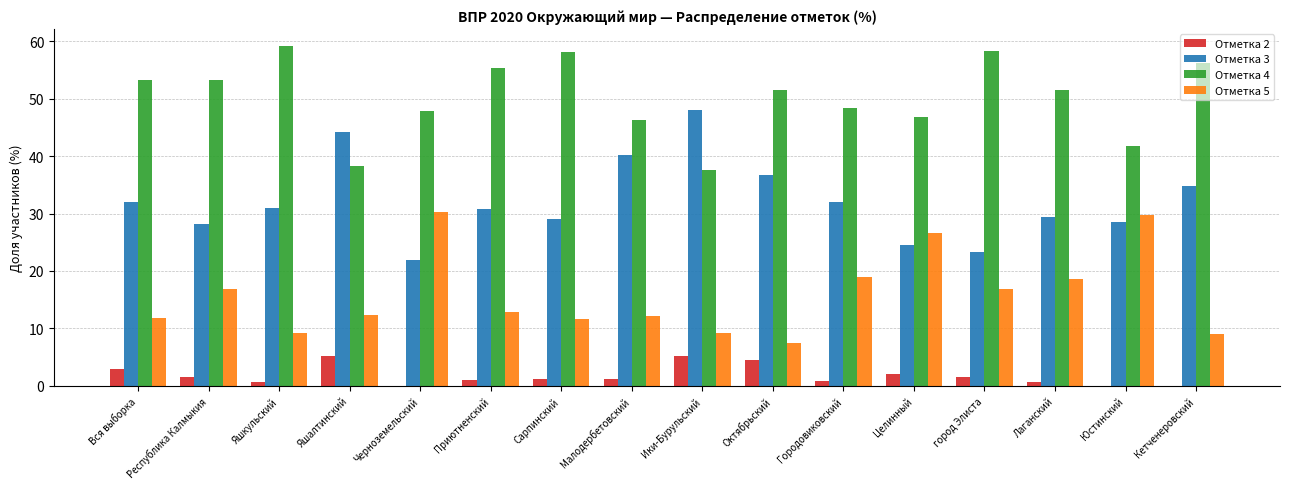

How many series are shown in this chart?

4